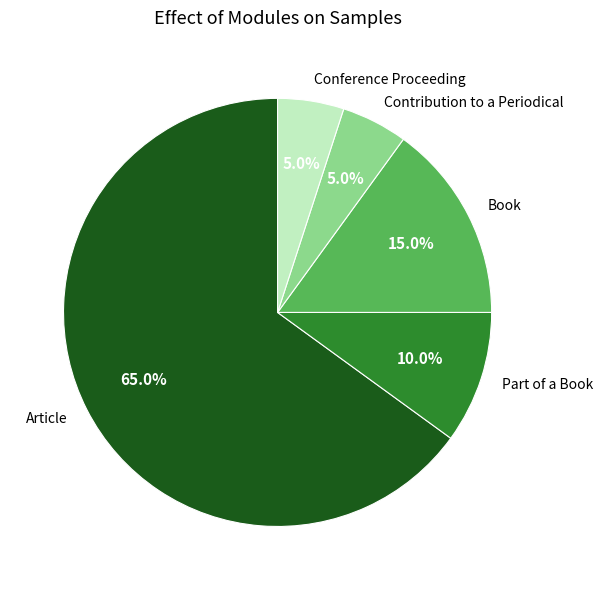

How many segments does this pie chart have?

5